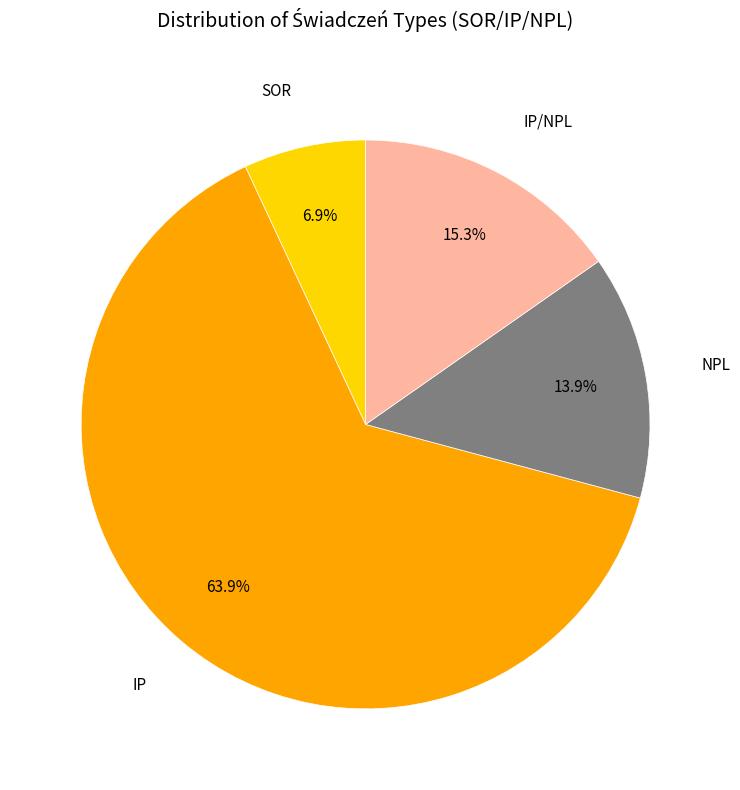

To the nearest percent, what percentage of the pie is IP?

64%